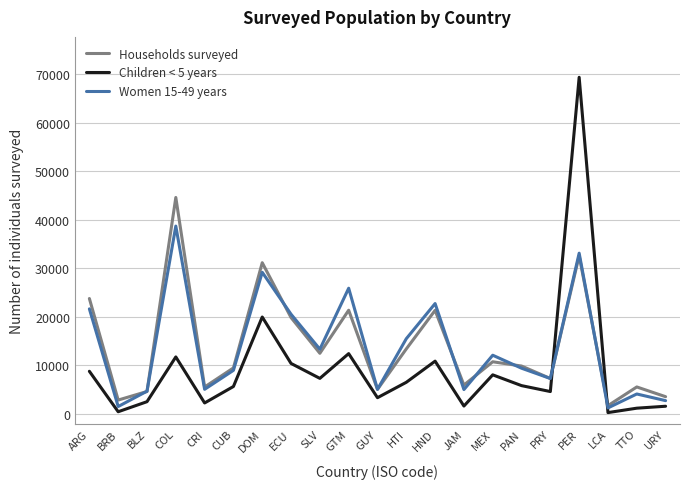

Is it true that Households surveyed equals 21383 at GTM?

True